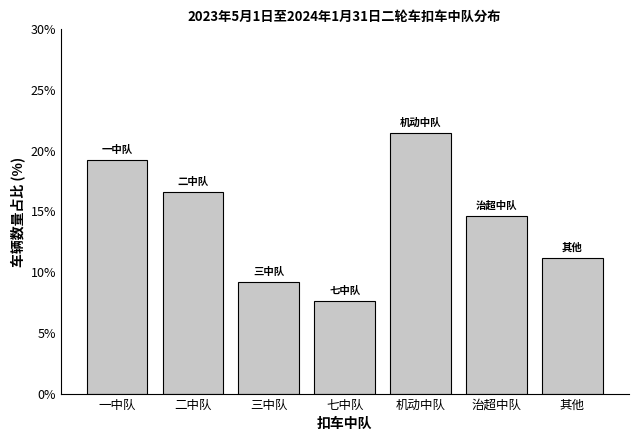

Reading left to right, what are all the values shown in this chart?

一中队=19.3	二中队=16.6	三中队=9.2	七中队=7.7	机动中队=21.4	治超中队=14.7	其他=11.2